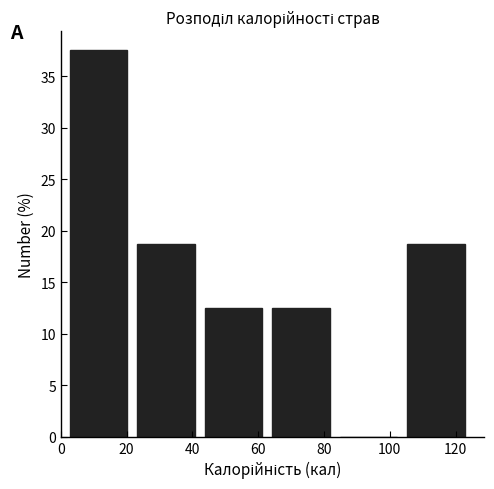

Over which range of the x-axis is the bar tallest?

2 to 22